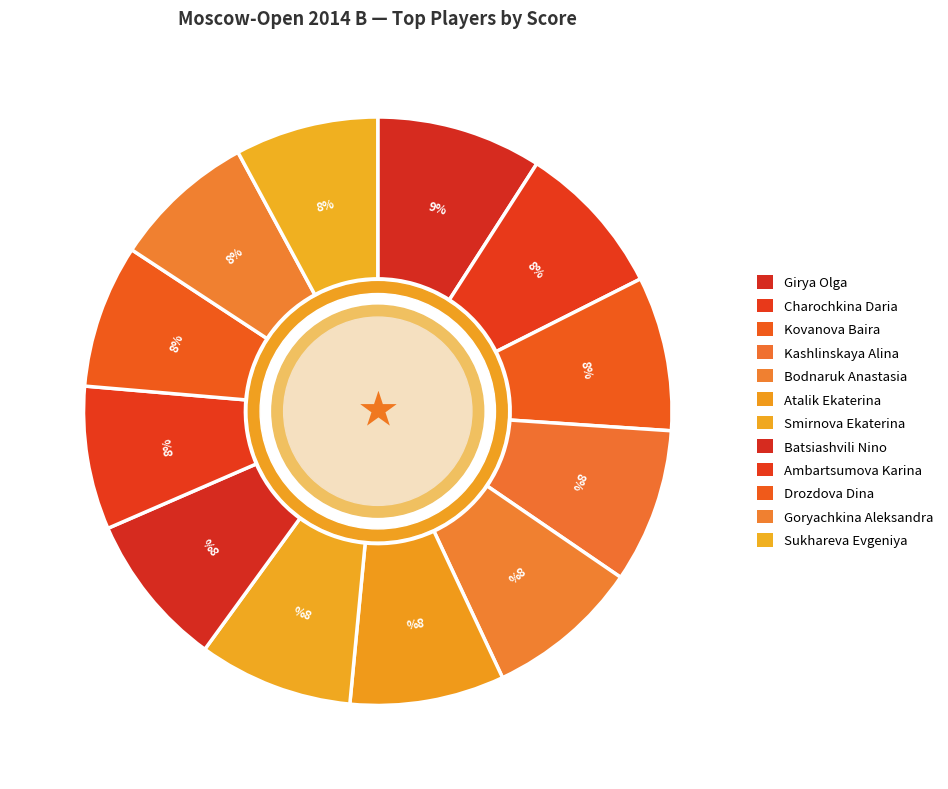

Is there a majority slice in this chart?

No